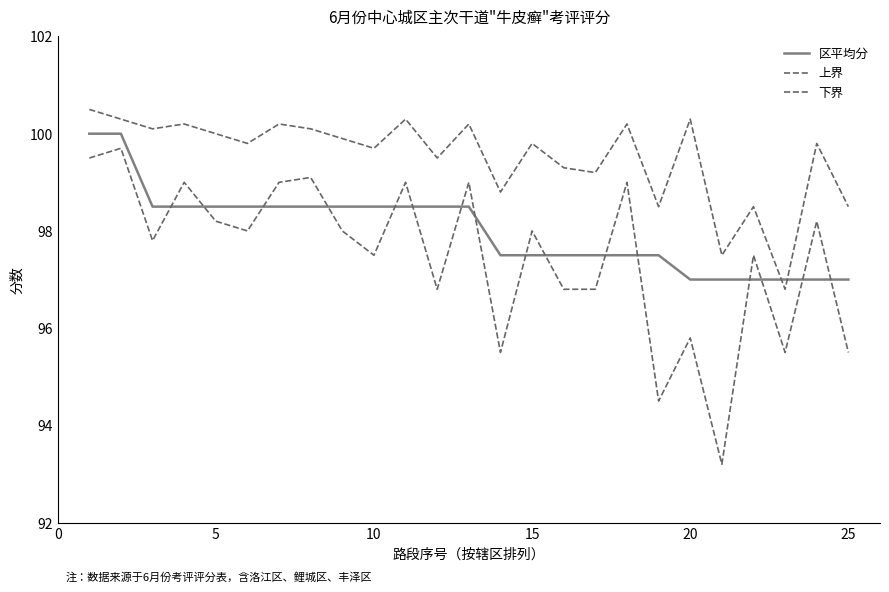

How many lines are shown in the chart?

3